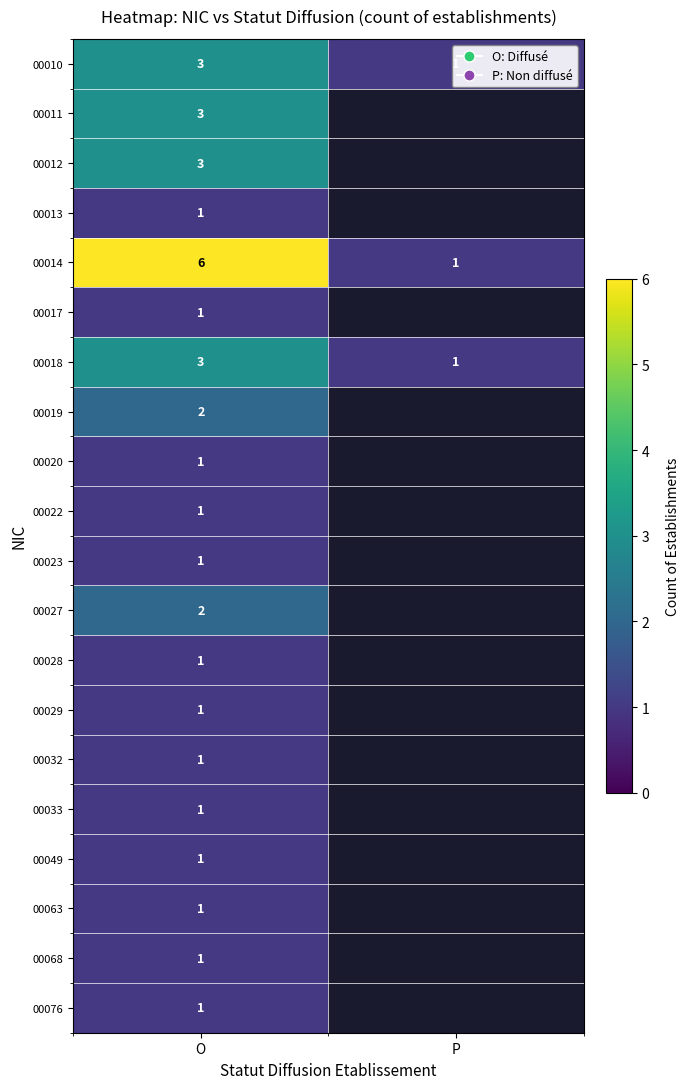

Which category has the highest value in the 00010 series?

O